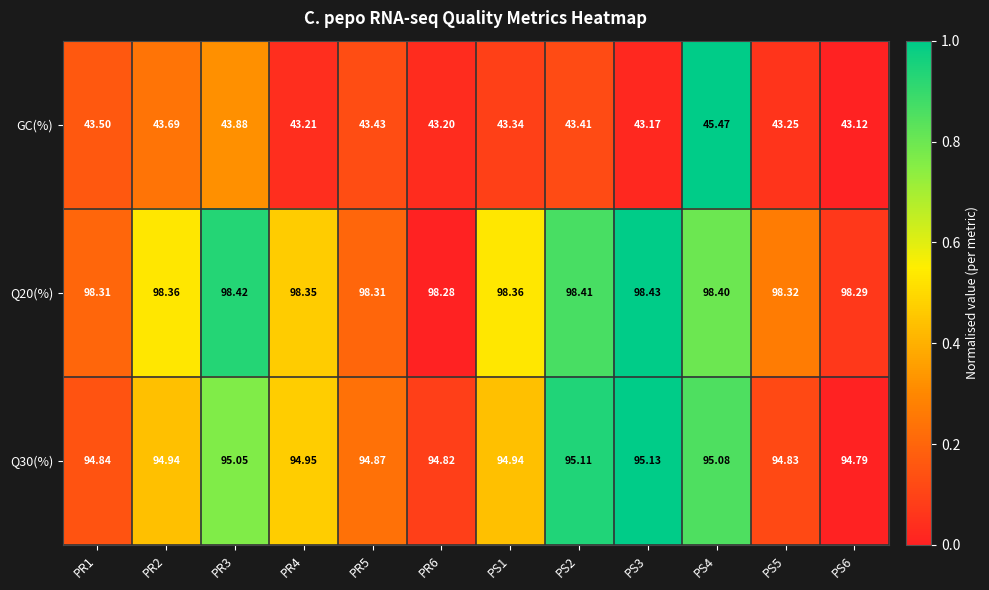

Is the value of Q30(%) at PS1 greater than the value of Q20(%) at PR6?

No